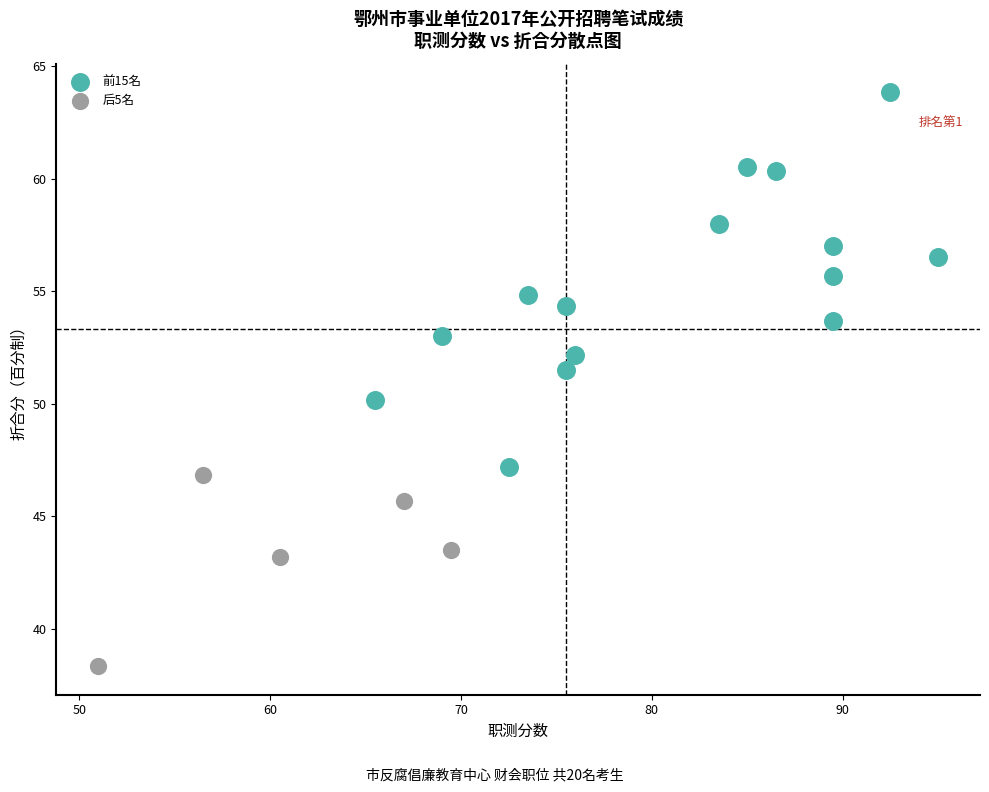

What are all the series names shown in the legend?

前15名, 后5名